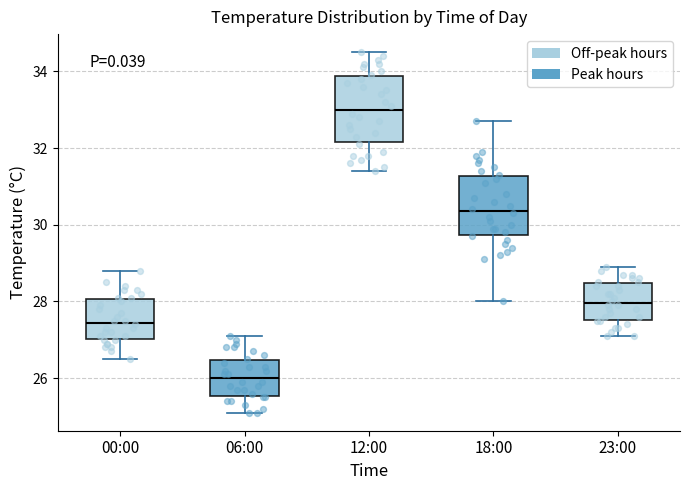

Reading left to right, transcribe this box plot: for each box, give where its median line is, the range the box spans, and where its two whiskers end, as read against the y-axis. The values are not printed on the chart, so give them approximately, as read against the axis.

00:00: median 27.4, box 27.0 to 28.0, whiskers 26.6 to 28.8
06:00: median 26.0, box 25.6 to 26.4, whiskers 25.2 to 27.2
12:00: median 33.0, box 32.2 to 33.8, whiskers 31.4 to 34.6
18:00: median 30.4, box 29.8 to 31.2, whiskers 28.0 to 32.8
23:00: median 28.0, box 27.6 to 28.4, whiskers 27.2 to 29.0